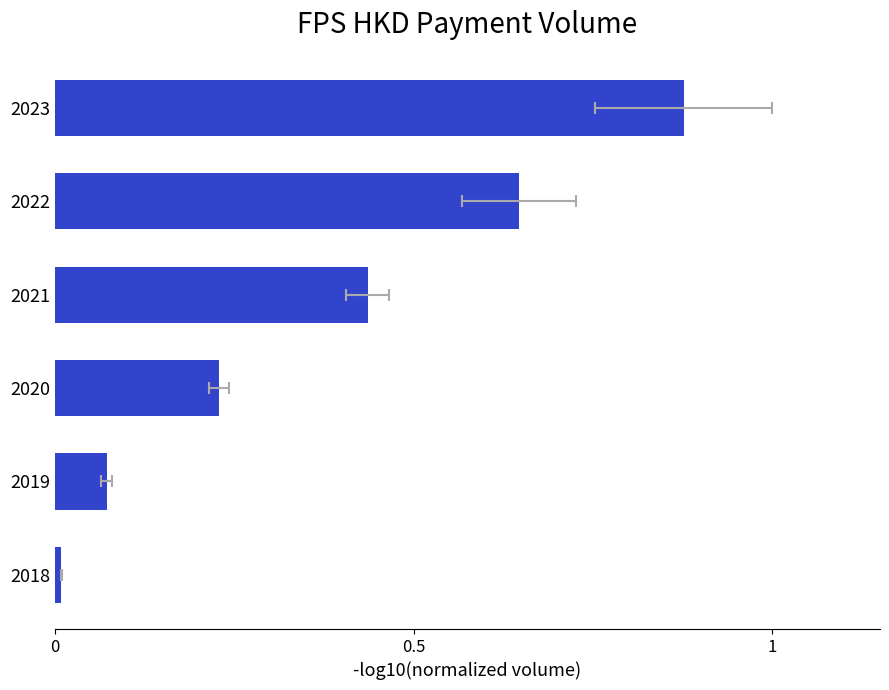

Does the chart contain stacked bars?

No